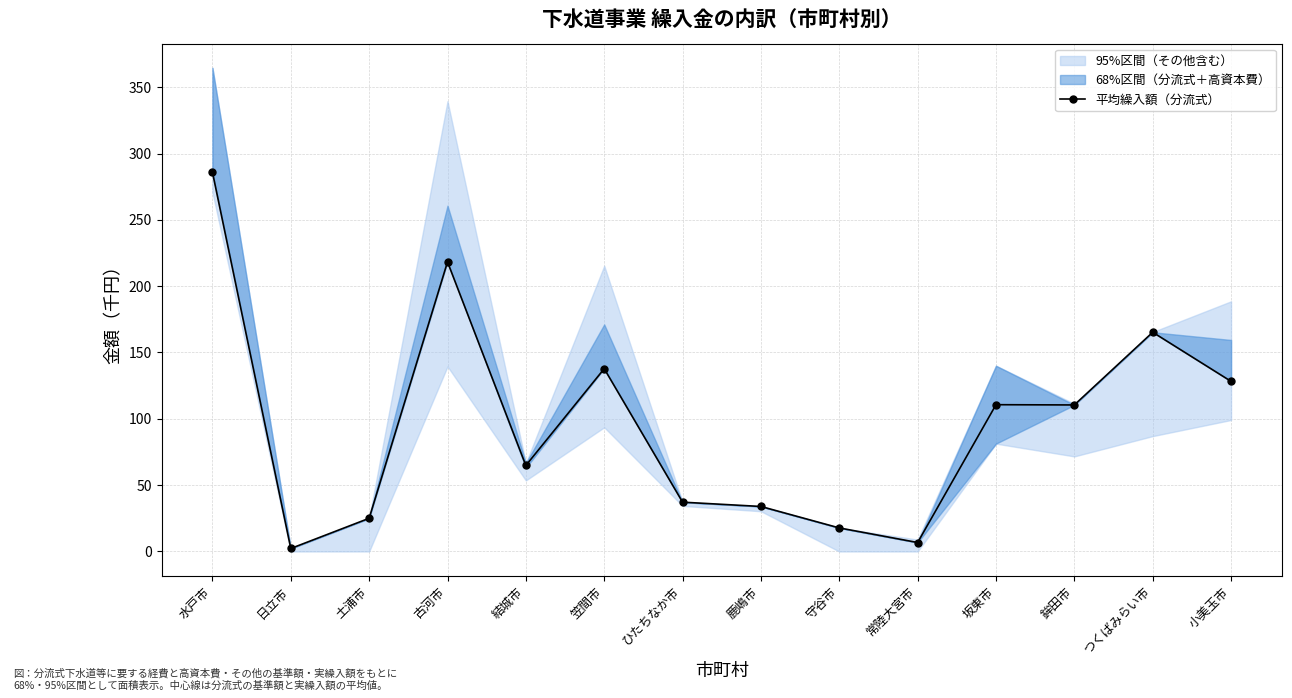

Is it true that the value at 守谷市 is 11.1?

False